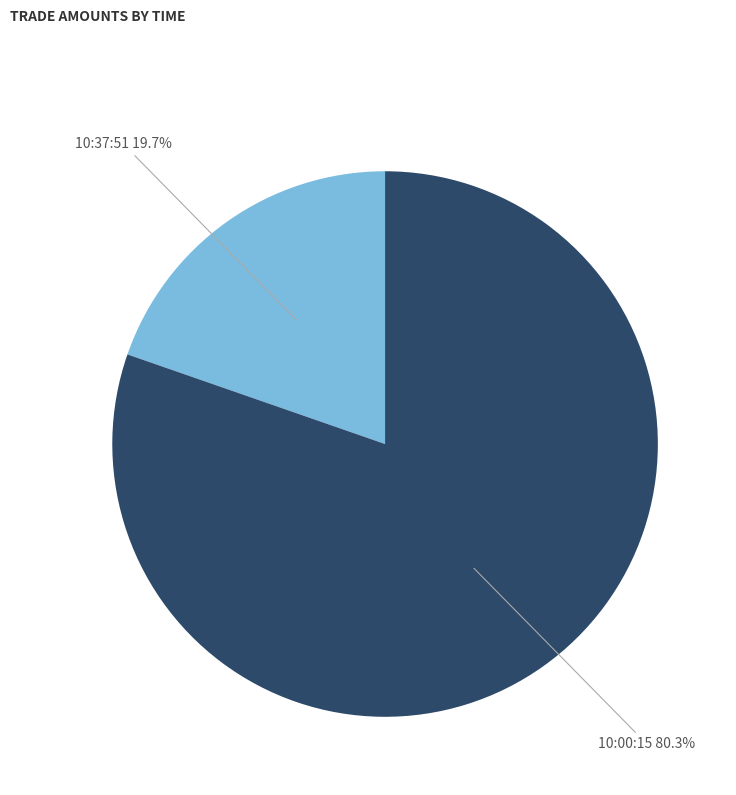

What percentage do 10:37:51 and 10:00:15 together represent?

100.0%